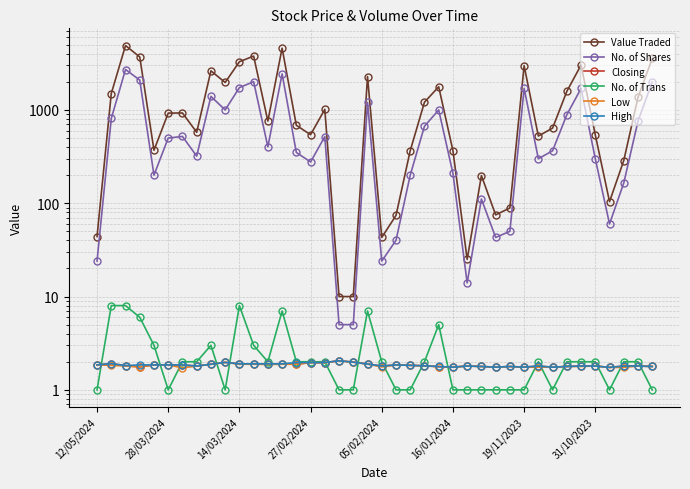

In Closing, how many points are lower than both neighbors (excluding endpoints)?

9